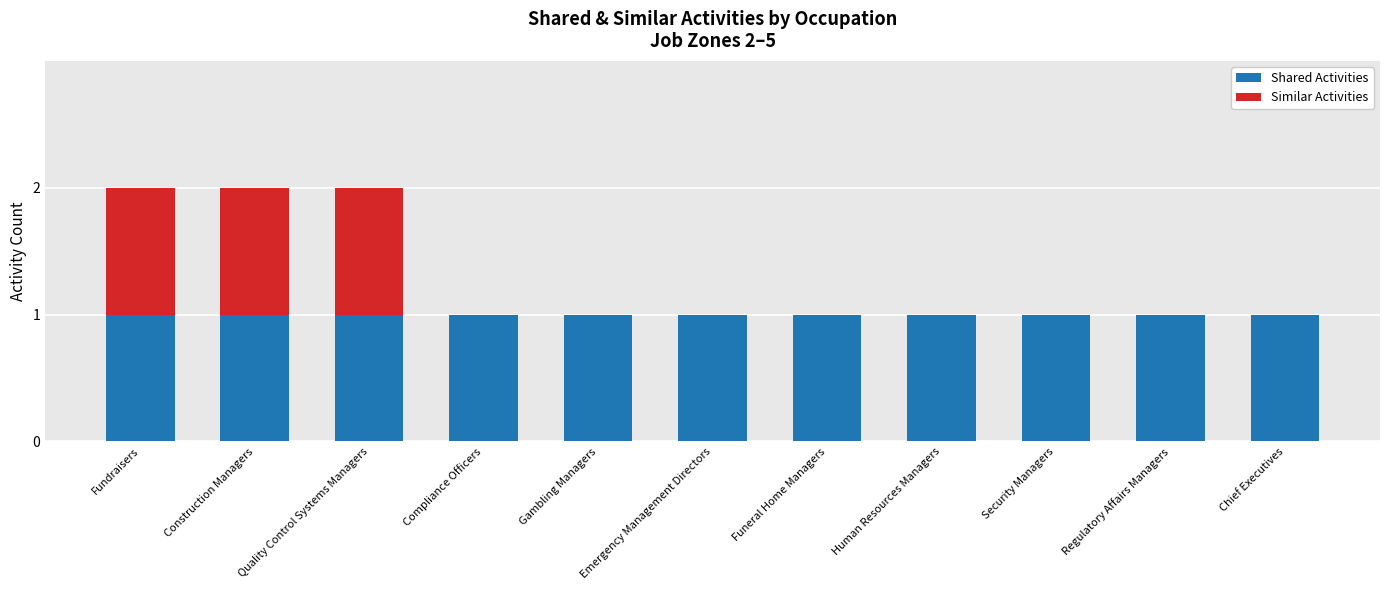

The value of Shared Activities at Regulatory Affairs Managers is 1. True or false?

True